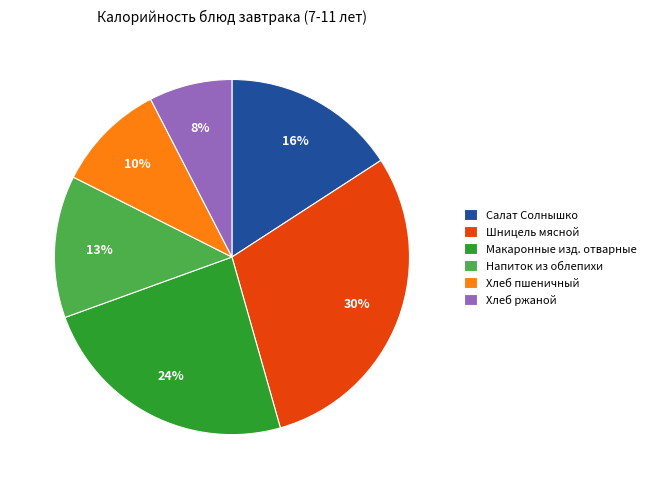

To the nearest percent, what is the combined percentage of Напиток из облепихи and Макаронные изд. отварные?

37%